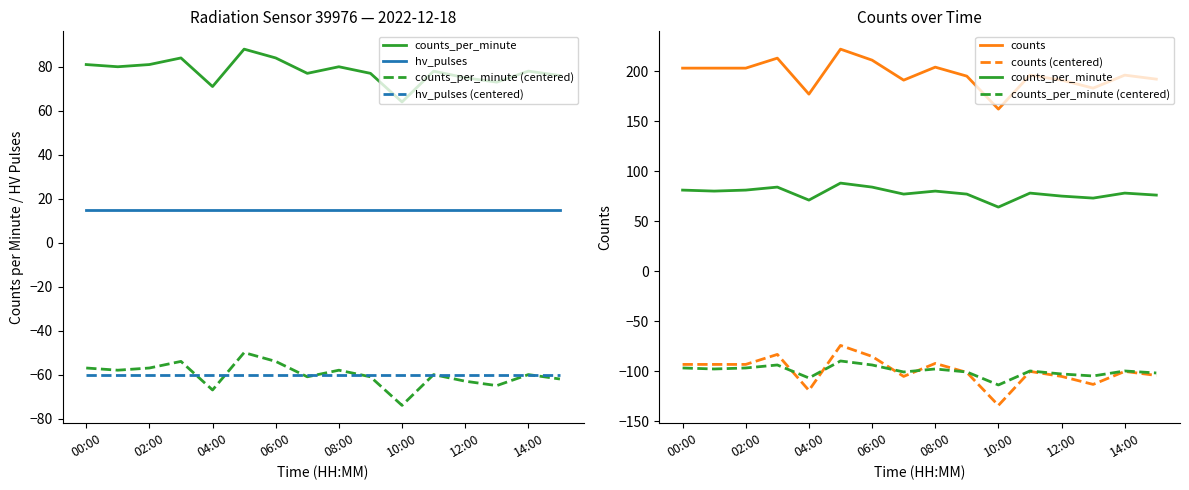

How many values in the counts_per_minute series are below 78?

7